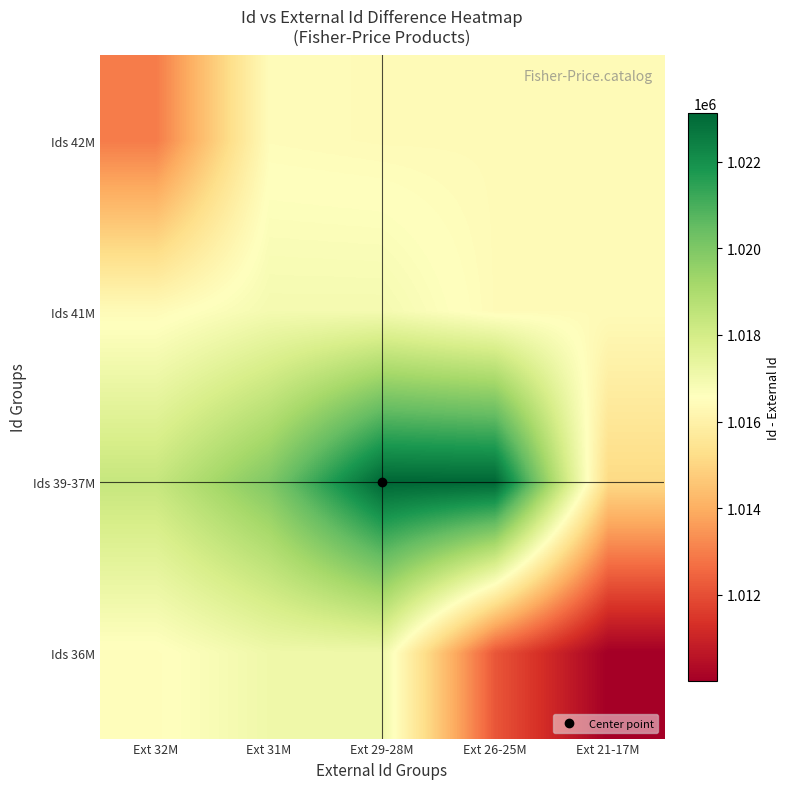

How many data points does each series have?

5